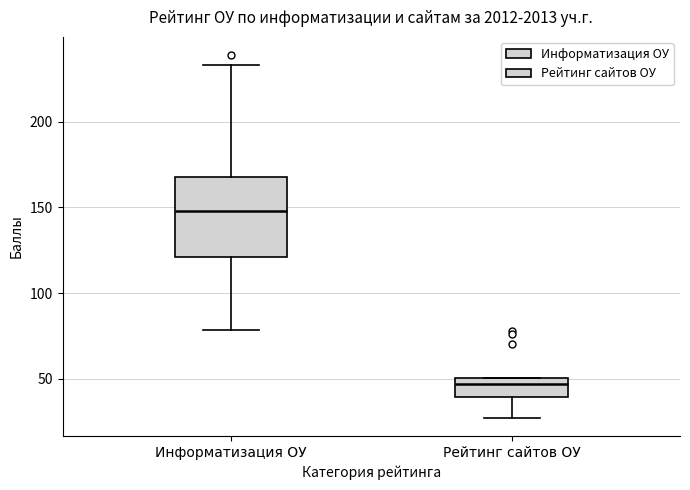

Which box's median line is the highest?

Информатизация ОУ